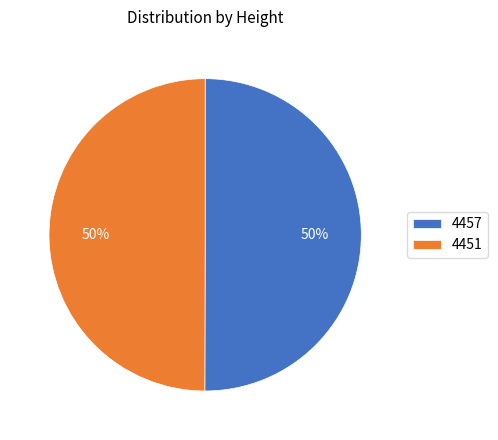

What is the ratio of the value at 4457 to the value at 4451?

1.0